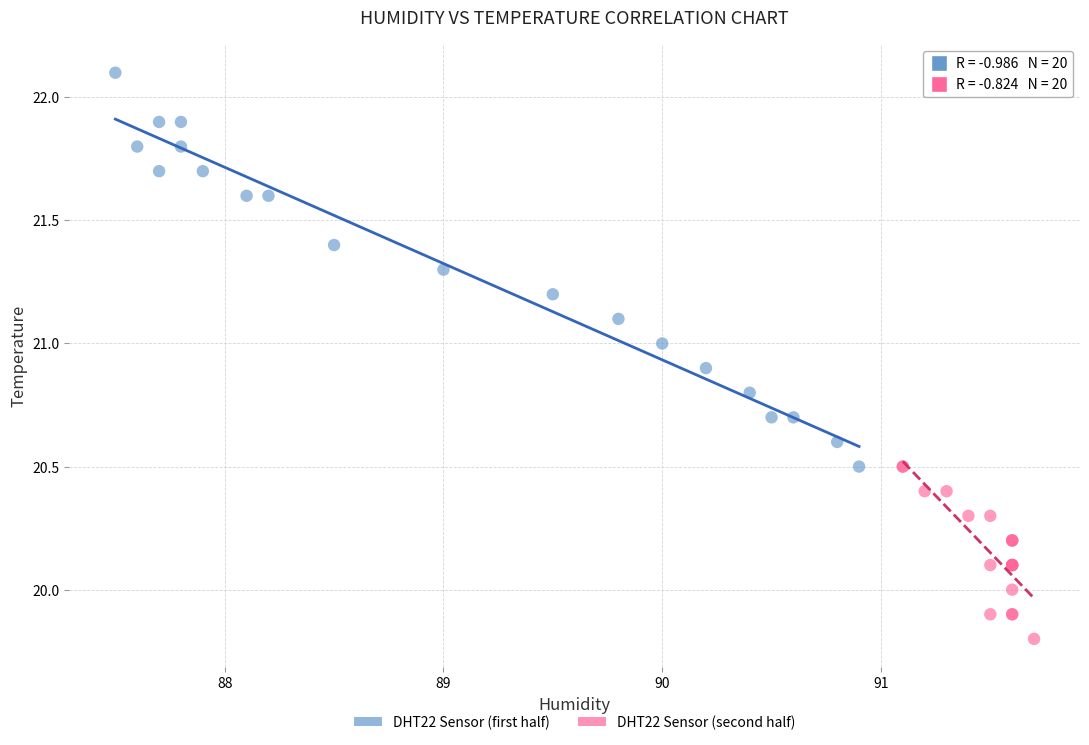

Which series reaches the minimum Y coordinate?

DHT22 Sensor (second half)